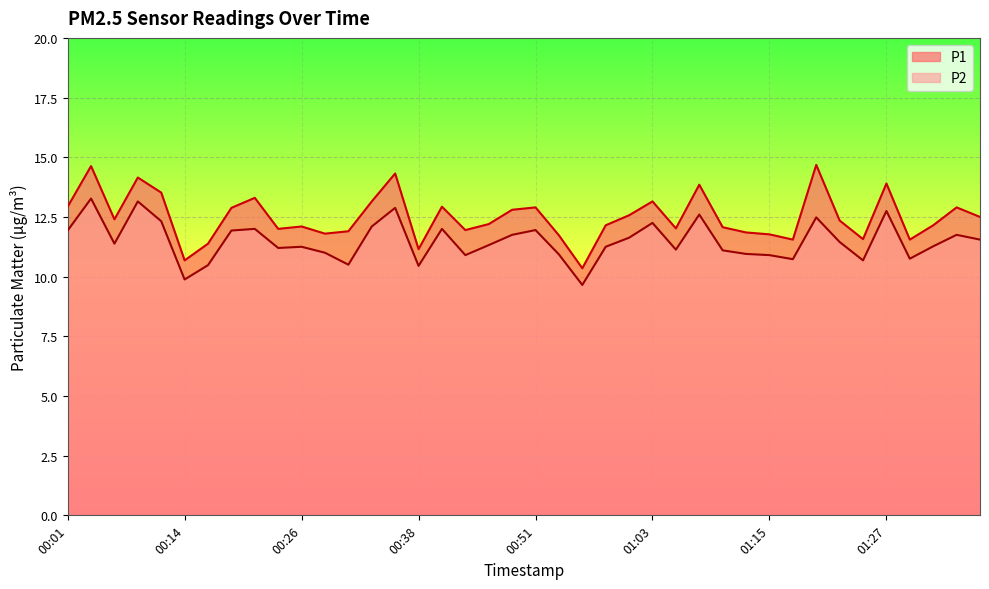

True or false: P1 and P2 cross at least once.

False